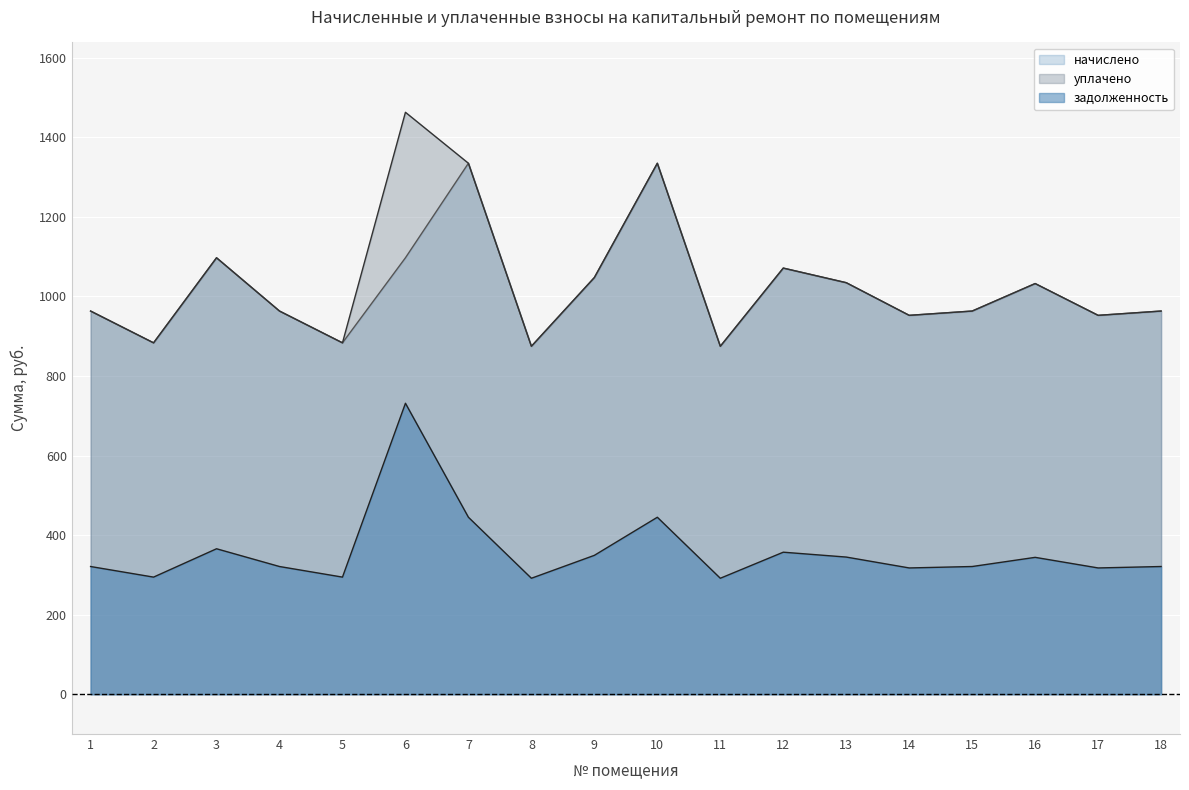

True or false: уплачено and начислено cross at least once.

False